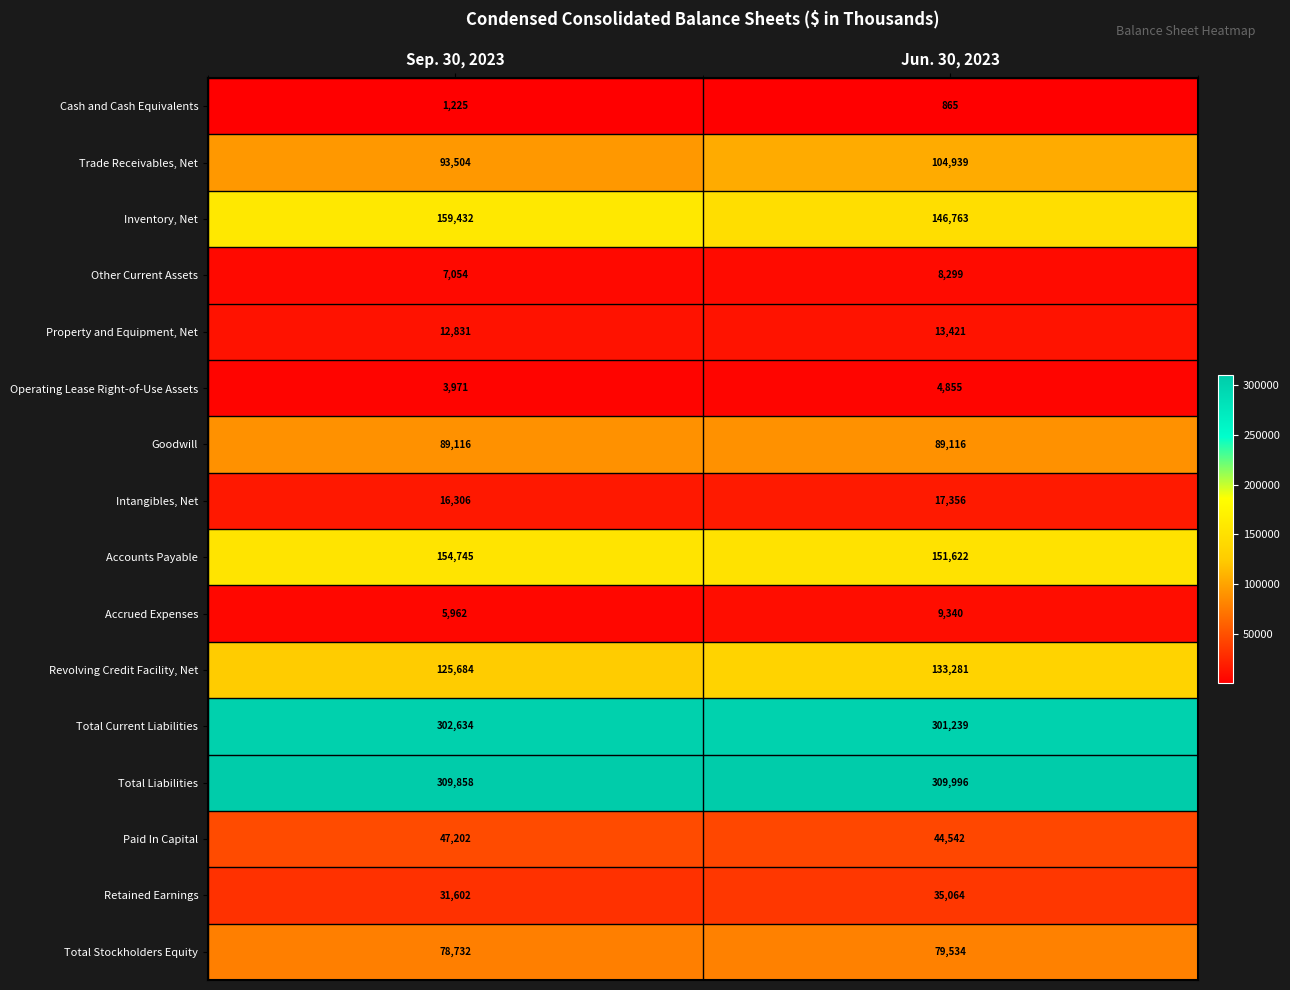

What is the sum of the Total Stockholders Equity values at Jun. 30, 2023 and Sep. 30, 2023?

158266